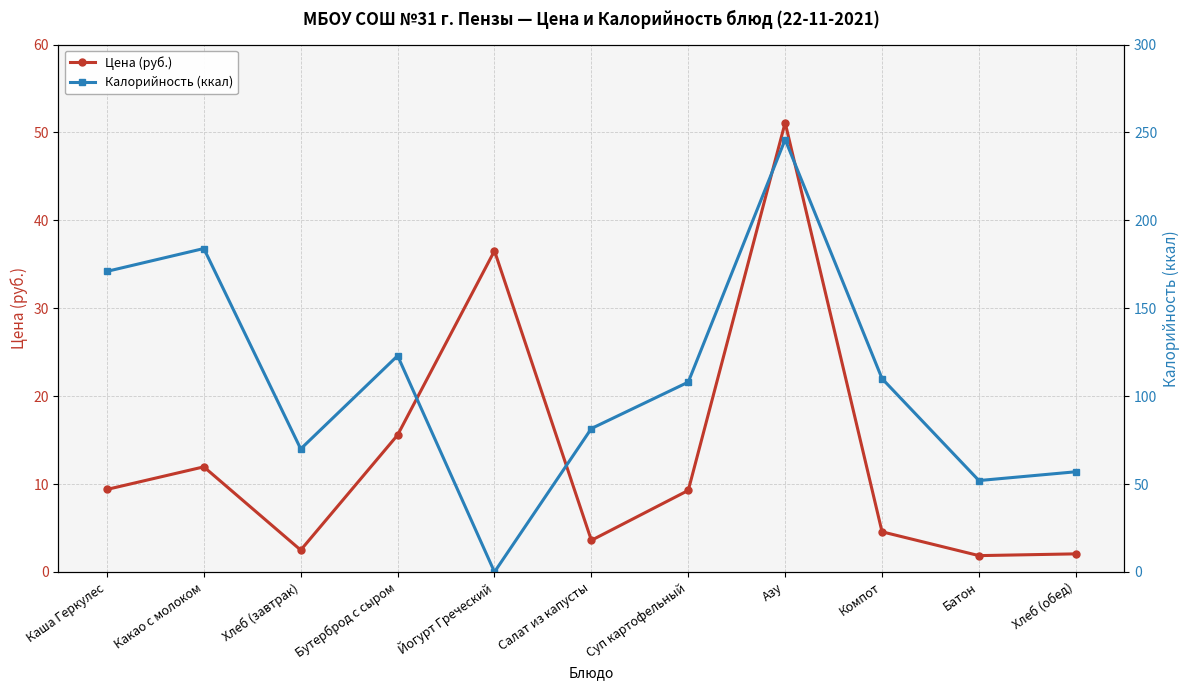

What is the sum of all Цена (руб.) values?

148.4